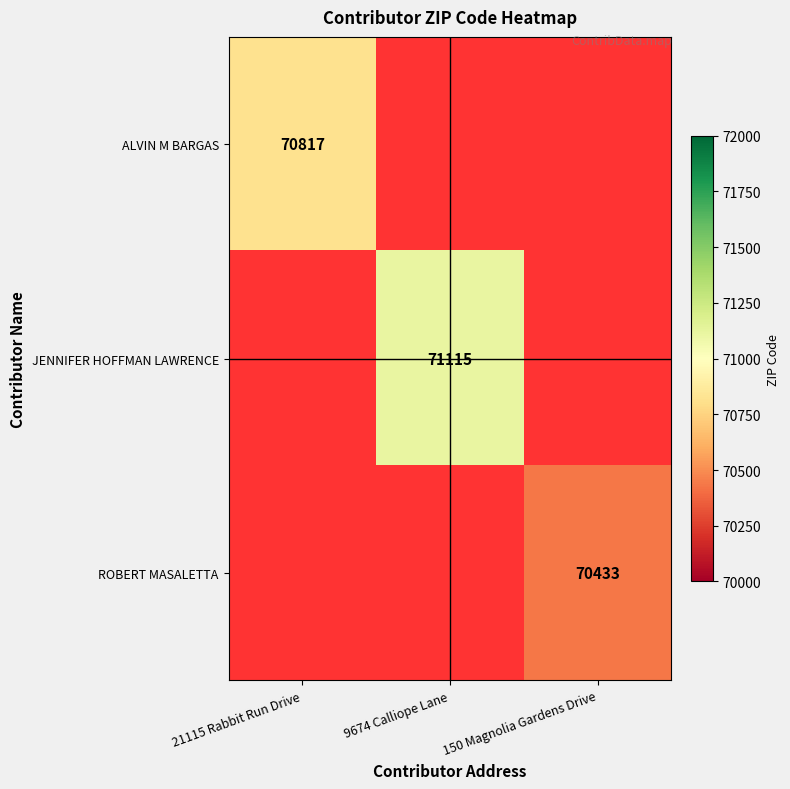

How many data points does each series have?

3